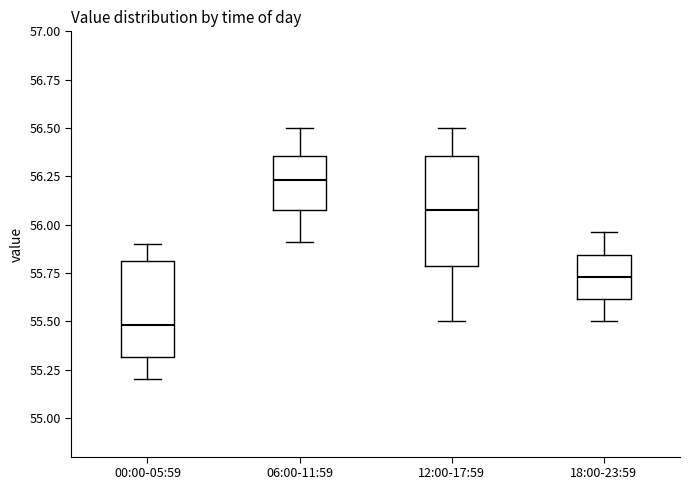

Which box's median line is the lowest?

00:00-05:59